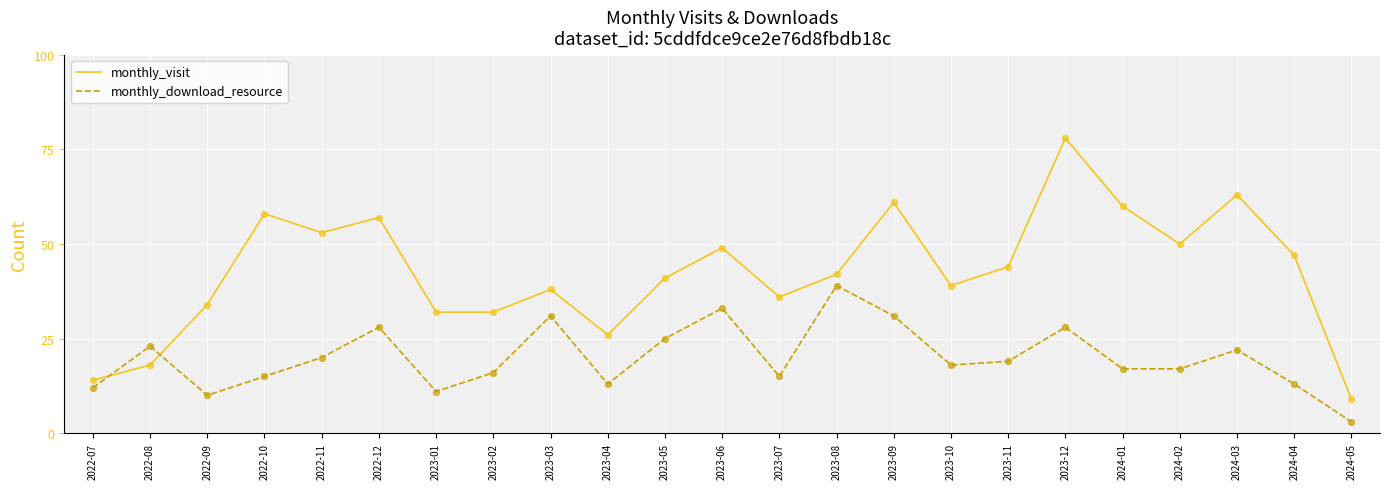

Between 2022-10 and 2023-11, which series saw the biggest shift?

monthly_visit